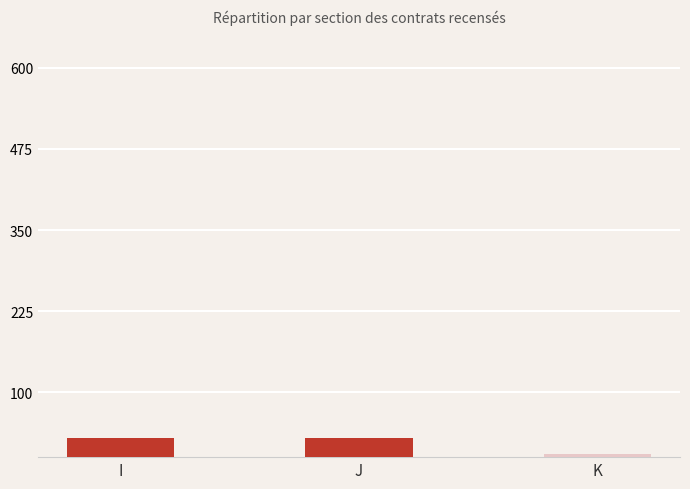

Between J and K, which is larger?

J